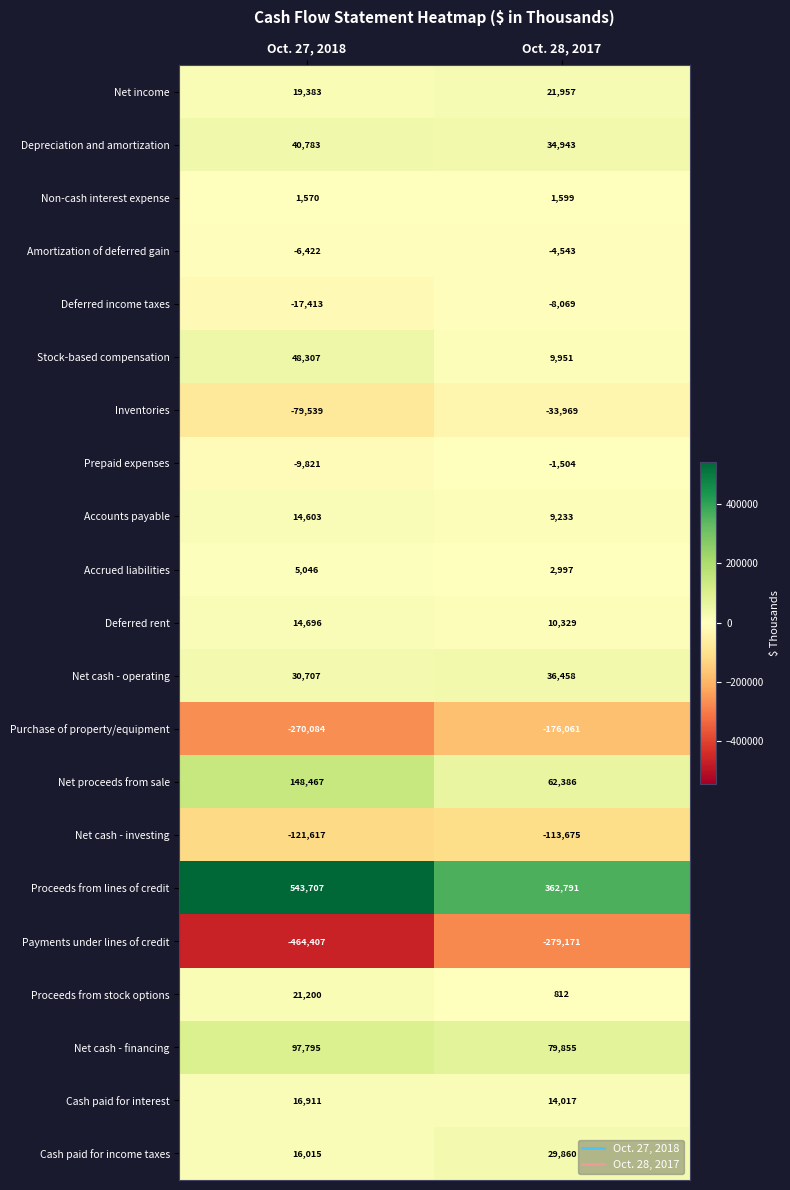

What is the lowest value of the Cash paid for interest series?

14017